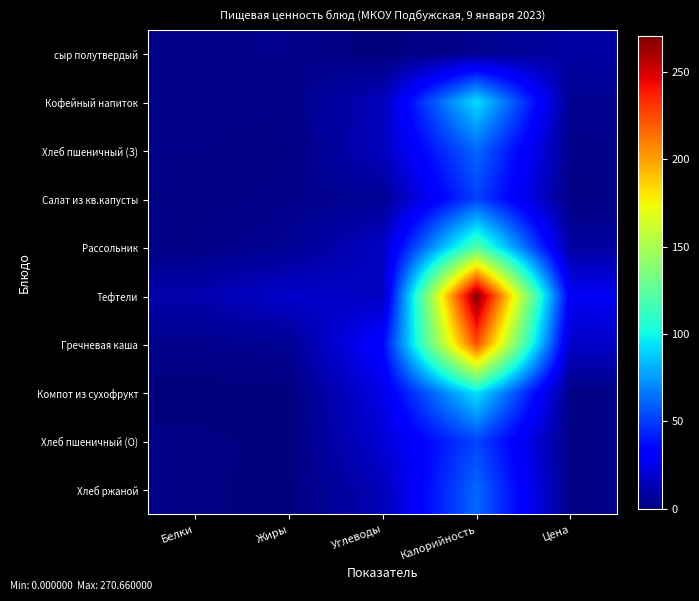

Rank the series at Жиры from highest to lowest value.

Тефтели, Гречневая каша, Рассольник, сыр полутвердый, Салат из кв.капусты, Кофейный напиток, Хлеб пшеничный (З), Хлеб пшеничный (О), Хлеб ржаной, Компот из сухофрукт